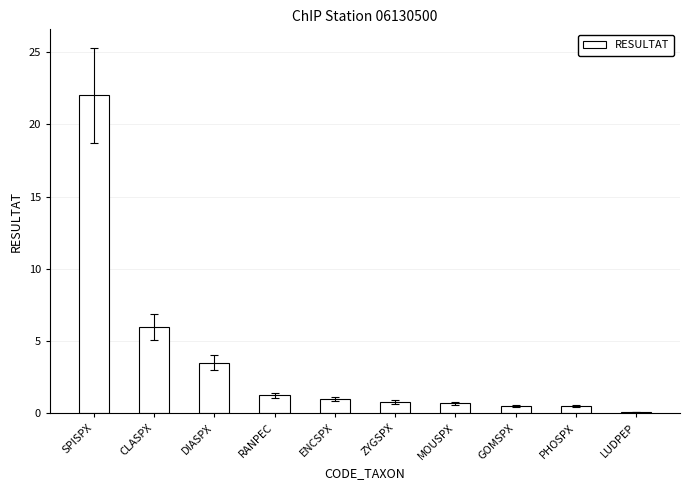

The chart shows a value of 1.2 at RANPEC. True or false?

True